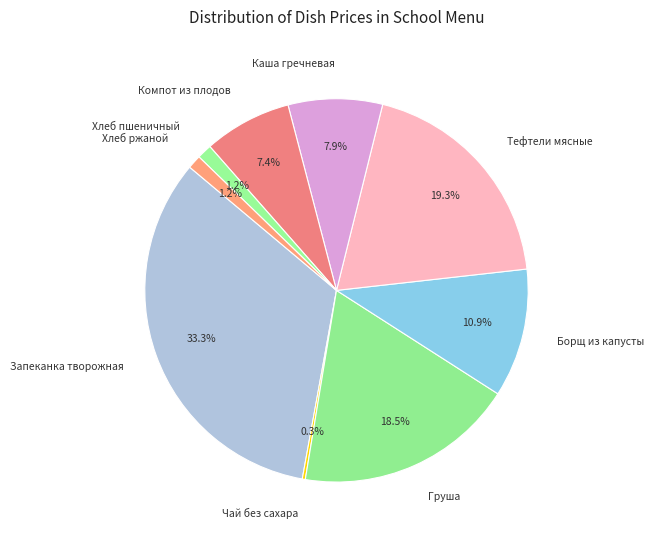

Does Хлеб ржаной represent more than half of the total?

No